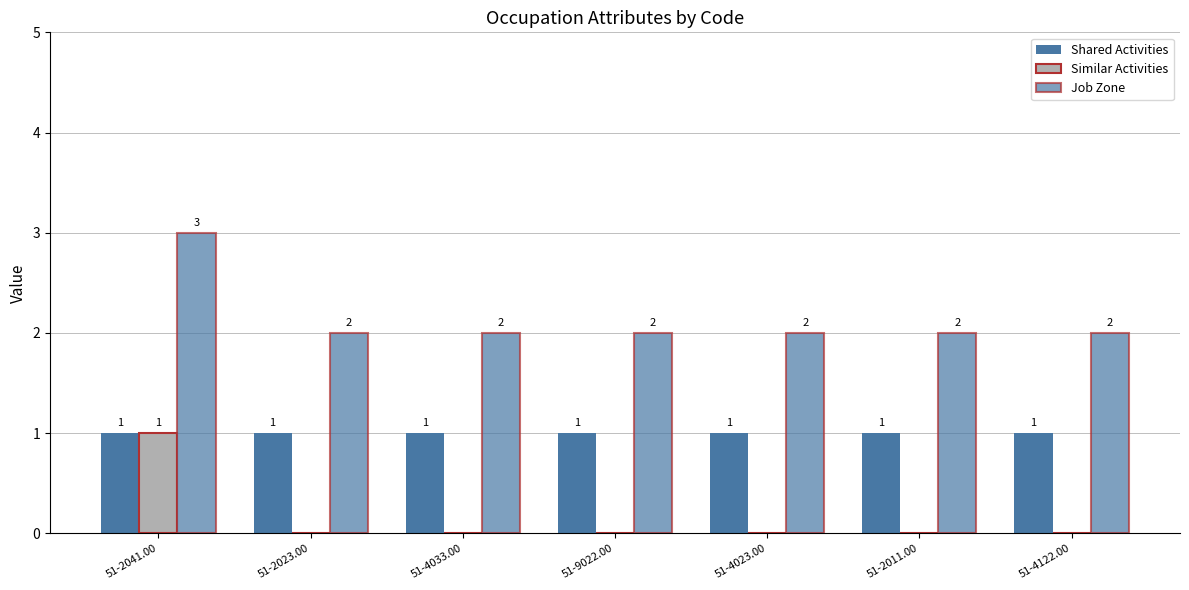

Is it true that Shared Activities equals 1 at 51-2041.00?

False